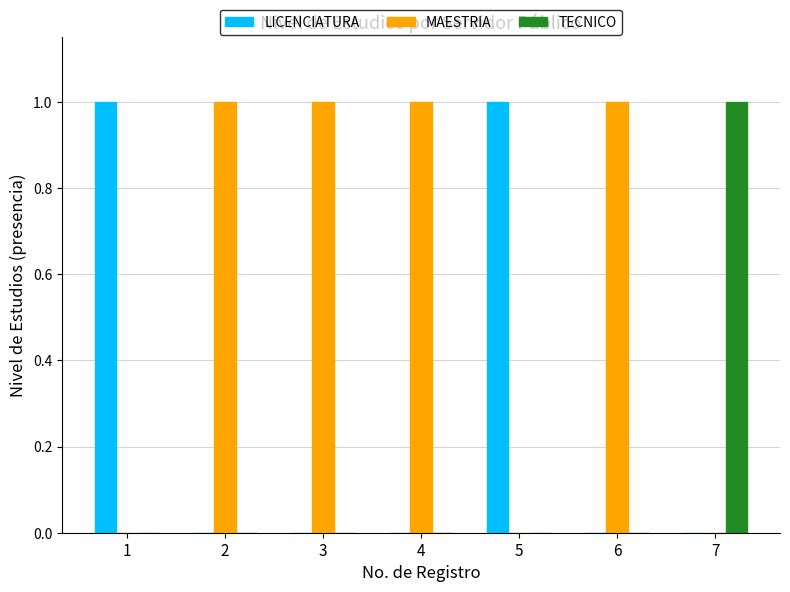

Reading right to left, list all the values displayed in this chart.

LICENCIATURA: 0	0	1	0	0	0	1
MAESTRIA: 0	1	0	1	1	1	0
TECNICO: 1	0	0	0	0	0	0